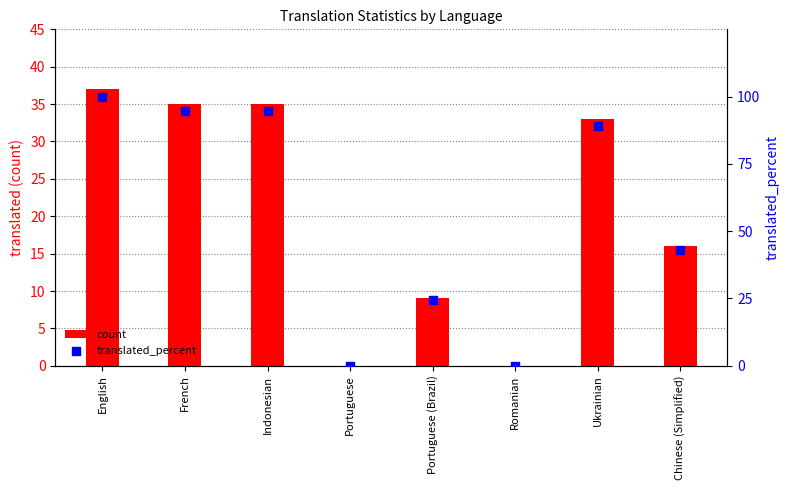

Which series has the largest Y range (max minus min)?

translated_percent